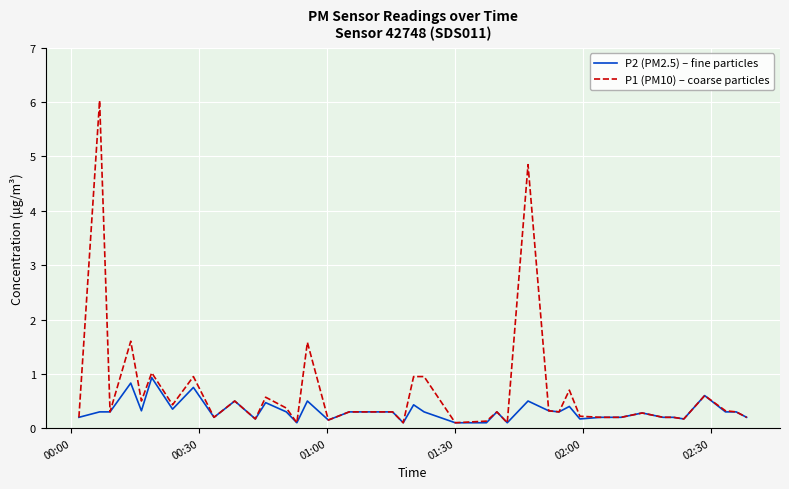

At how many categories does at least one series exceed 3?

2